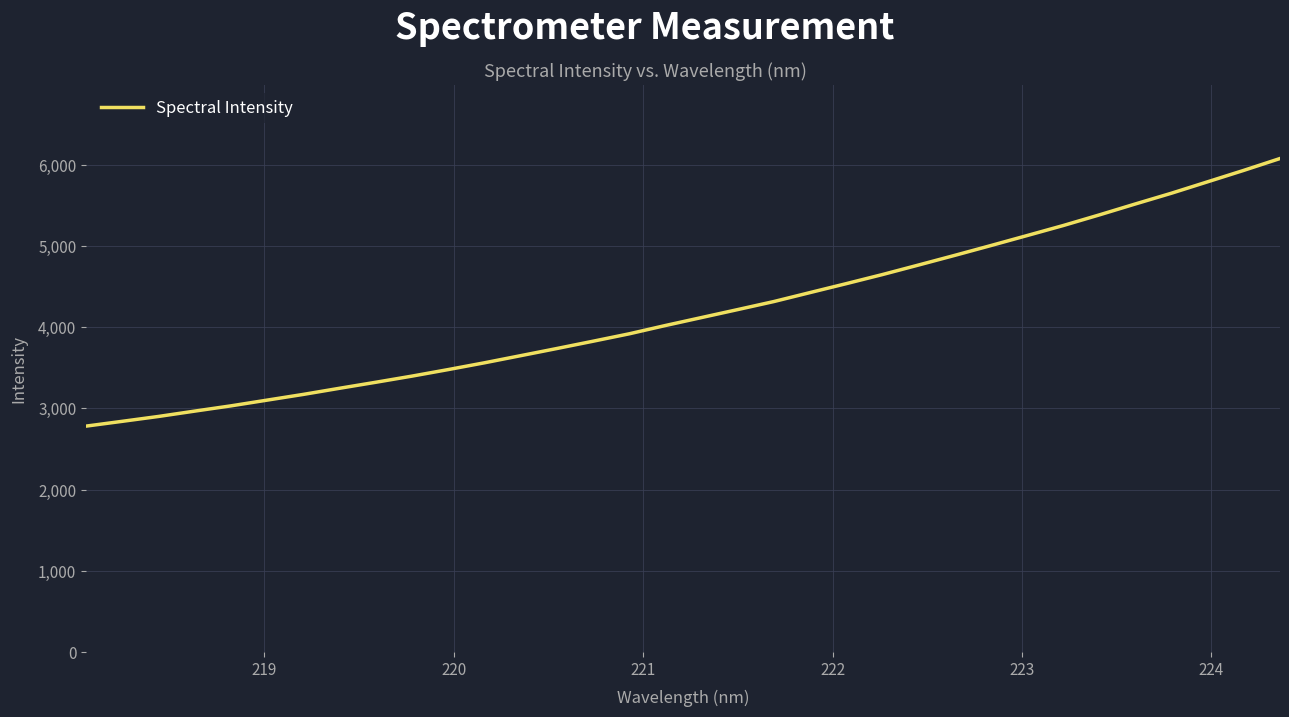

What is the greatest value displayed?

6075.8